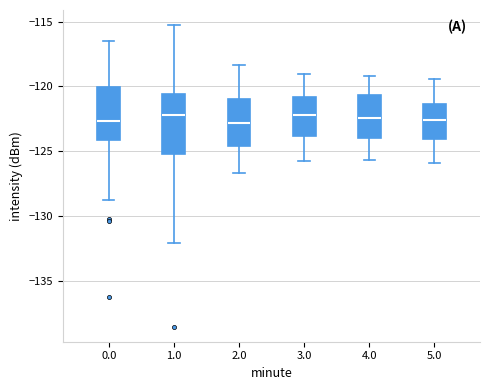

Reading left to right, read every box against the y-axis: the position of its median line, the range the box covers, and the ends of its whiskers. The values are not printed on the chart, so give them approximately, as read against the axis.

0.0: median -122.5, box -124.0 to -120.0, whiskers -129.0 to -116.5
1.0: median -122.0, box -125.0 to -120.5, whiskers -132.0 to -115.5
2.0: median -123.0, box -124.5 to -121.0, whiskers -126.5 to -118.5
3.0: median -122.0, box -124.0 to -121.0, whiskers -126.0 to -119.0
4.0: median -122.5, box -124.0 to -120.5, whiskers -125.5 to -119.0
5.0: median -122.5, box -124.0 to -121.5, whiskers -126.0 to -119.5